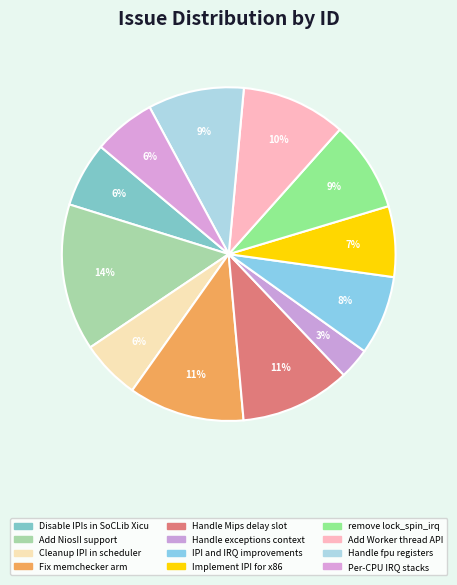

What percentage is the Add NiosII support slice, to the nearest percent?

14%